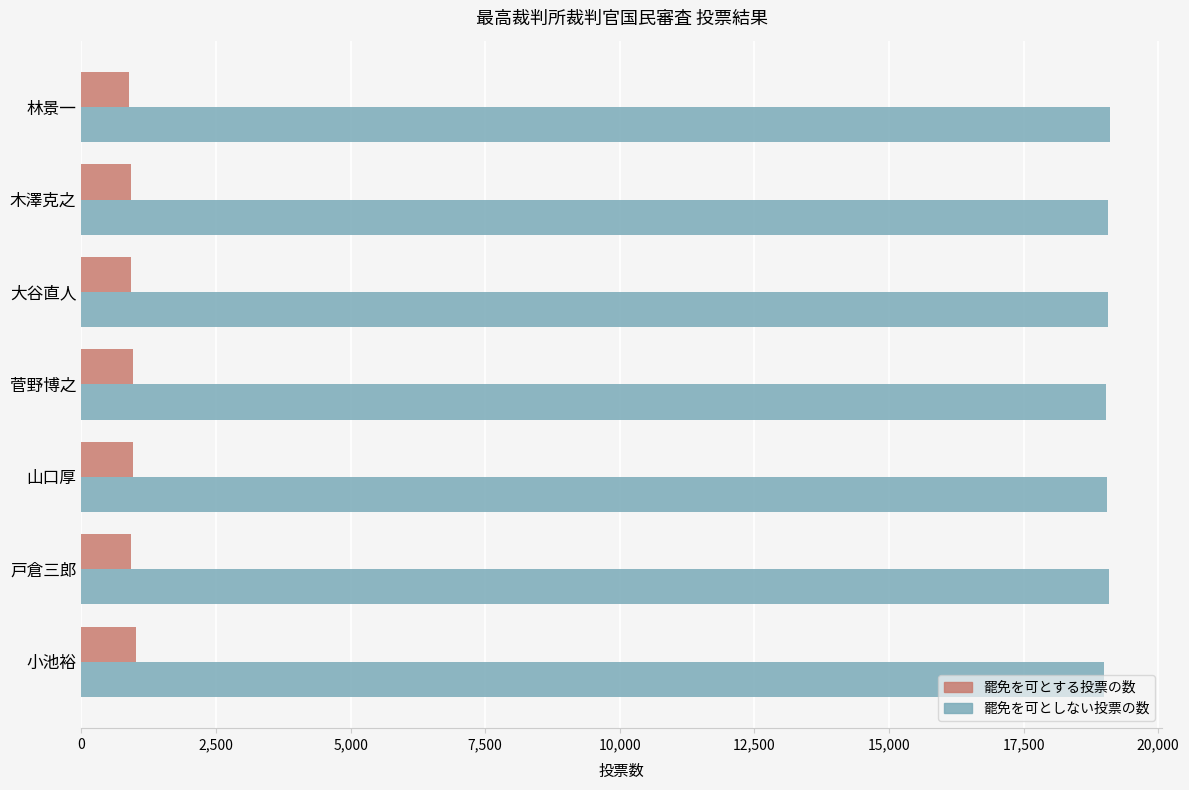

What is the smallest value displayed?

889